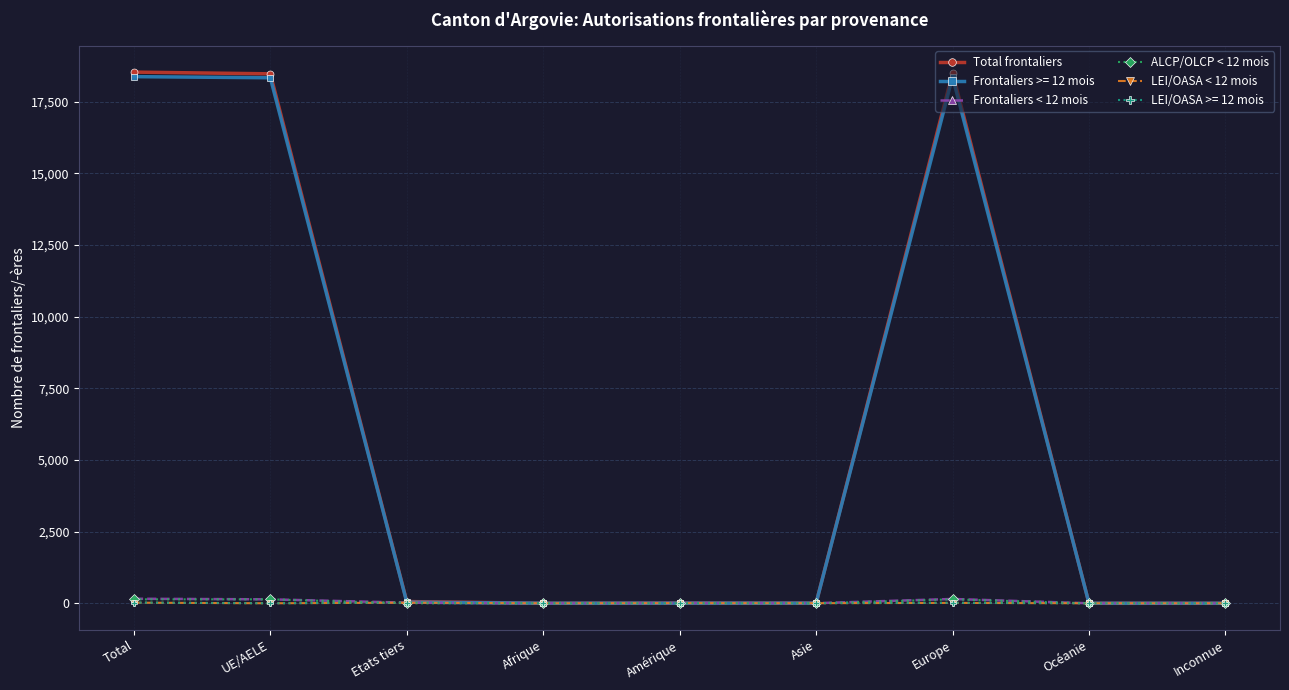

Between Etats tiers and Europe, which series saw the biggest shift?

Total frontaliers